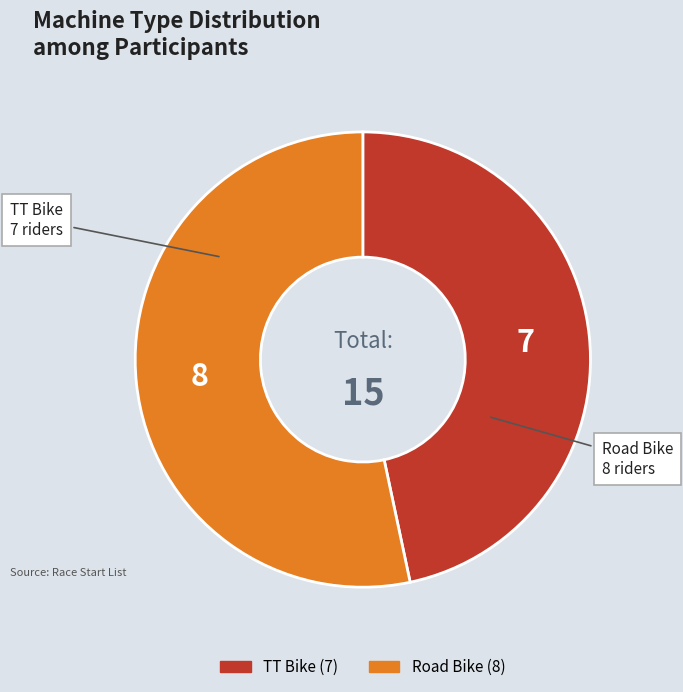

Is it true that TT Bike is 47% of the pie?

True